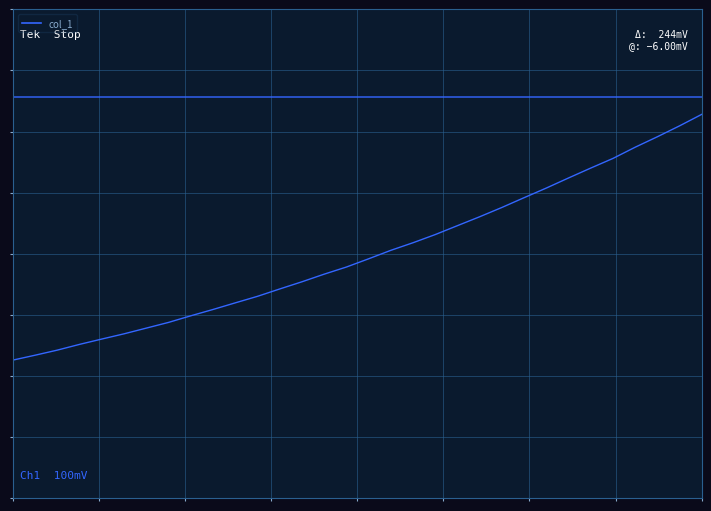

Does the chart have visible grid lines?

Yes